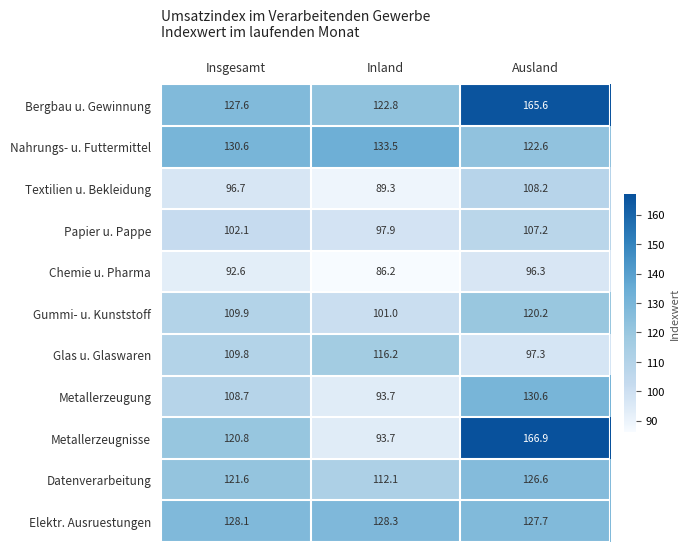

What is the difference between the Nahrungs- u. Futtermittel values at Ausland and Inland?

10.9